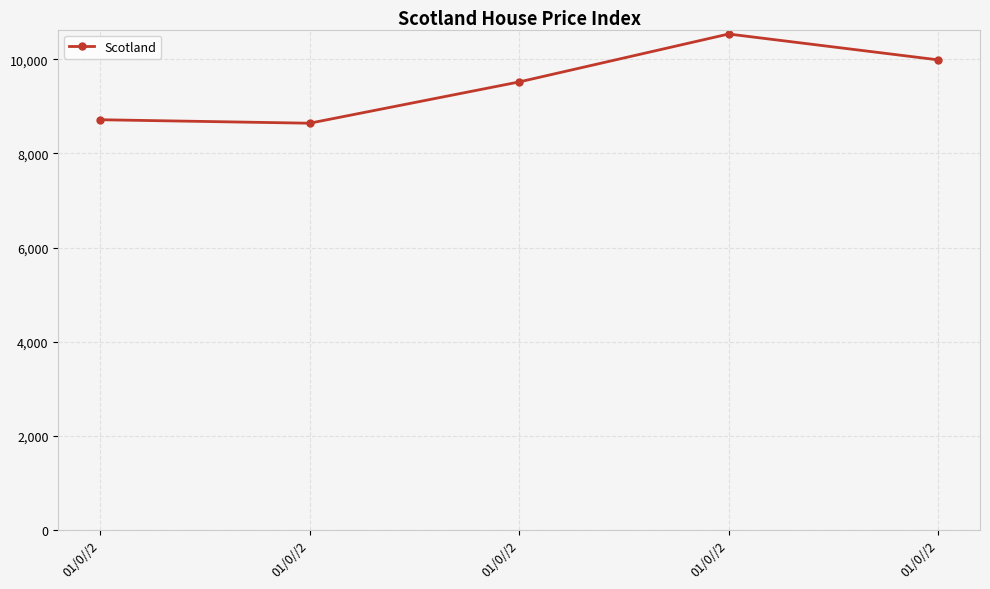

Is this an area chart (filled region under the line)?

No